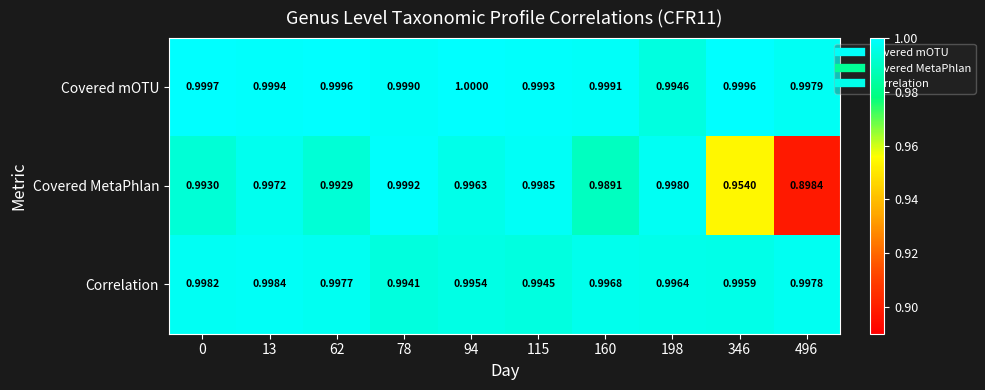

At how many categories does at least one series exceed 0?

10